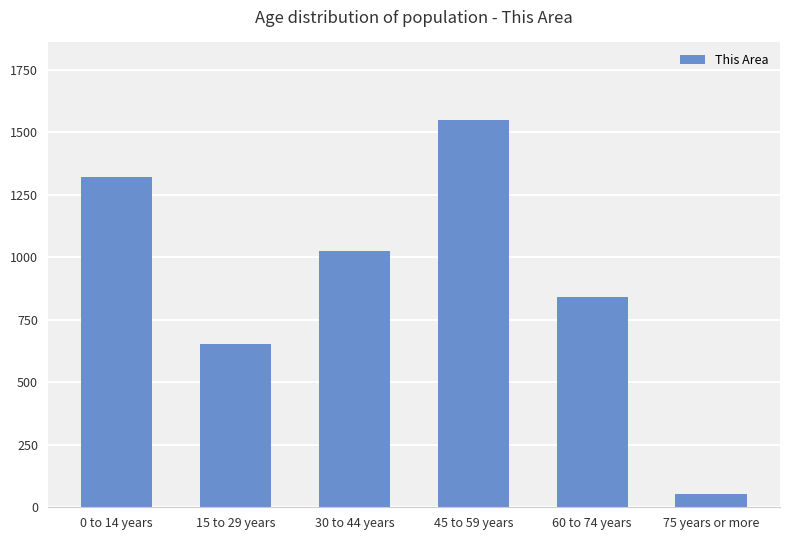

True or false: the data shows 842 at 60 to 74 years.

True